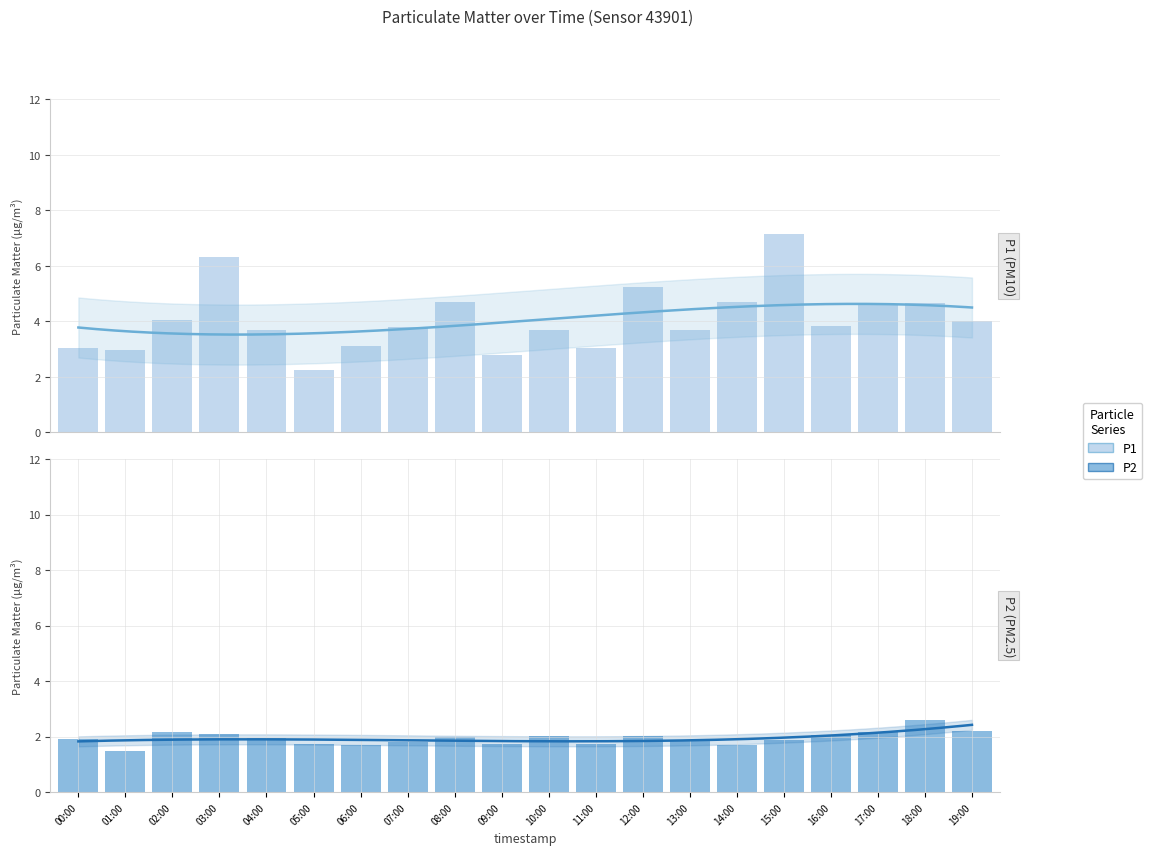

Between 08:00 and 11:00, which series saw the biggest shift?

P1